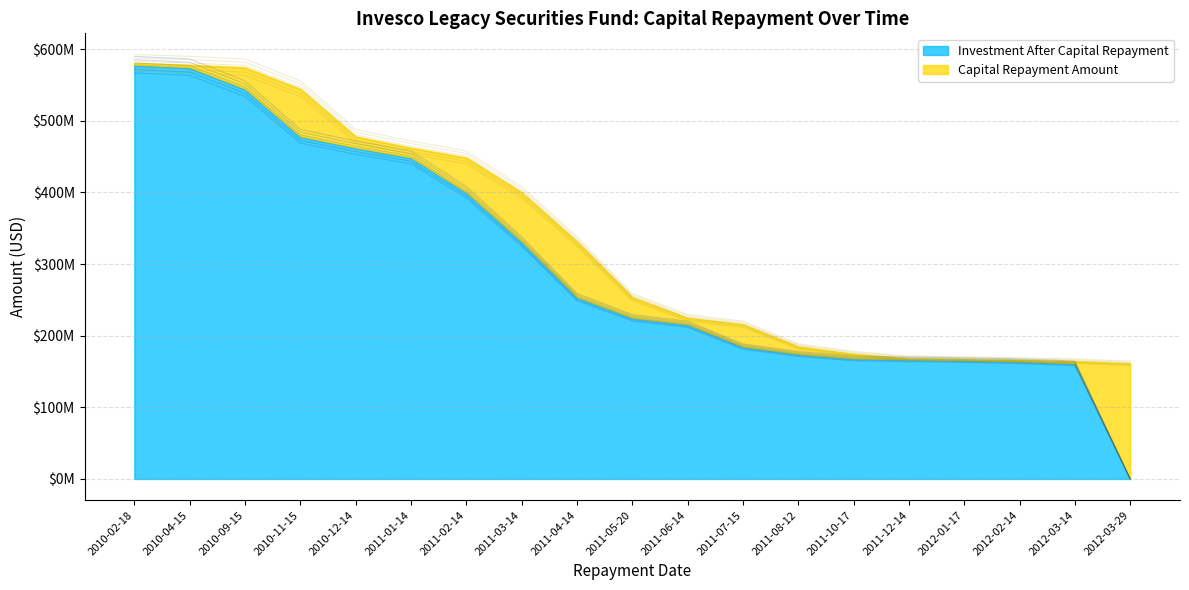

The value at 2010-02-18 is 860148734.6. True or false?

False